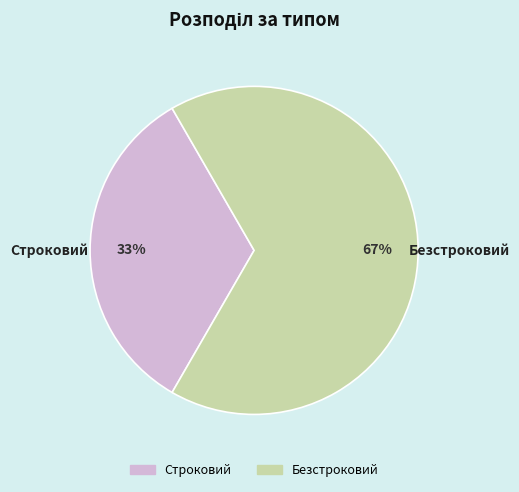

Which category has the smallest portion of the pie?

Строковий